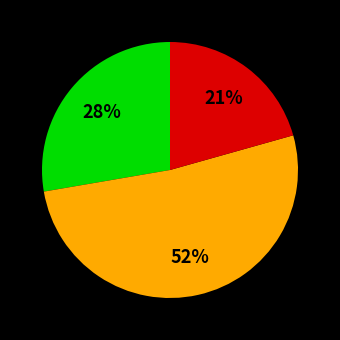

To the nearest percent, what is the average slice percentage?

33%